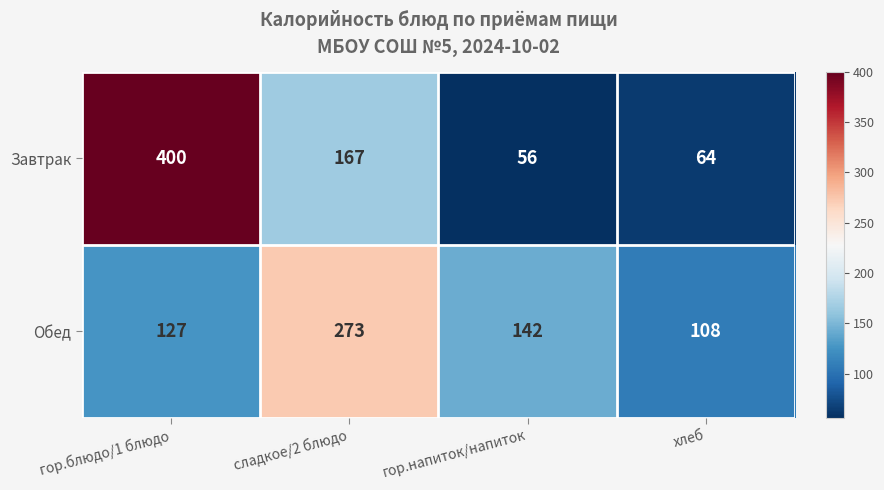

List the series in order of their overall mean, highest first.

Завтрак, Обед